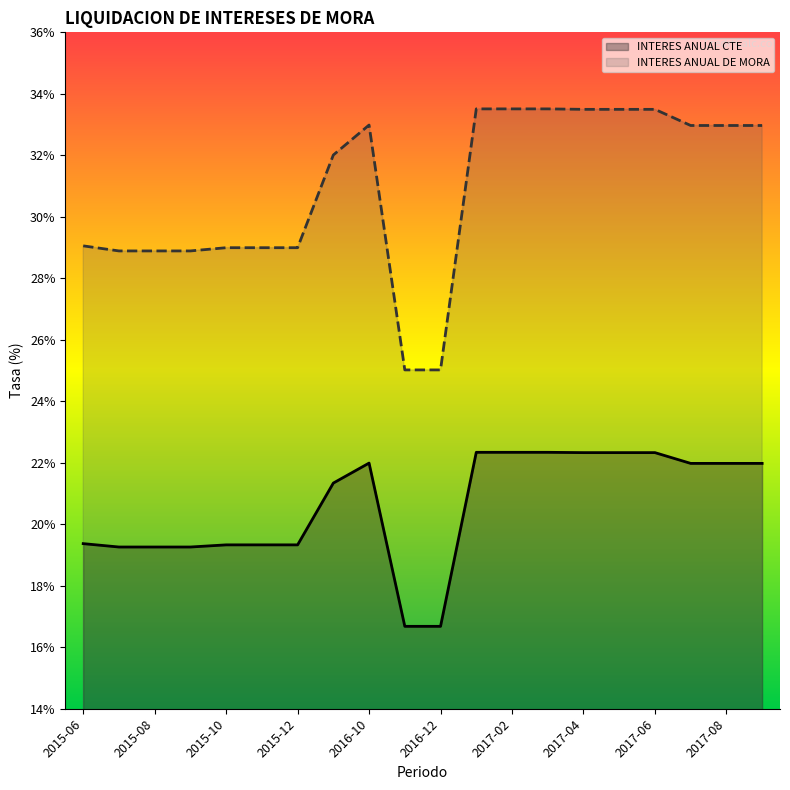

Which series has the largest total across all categories?

INTERES ANUAL DE MORA